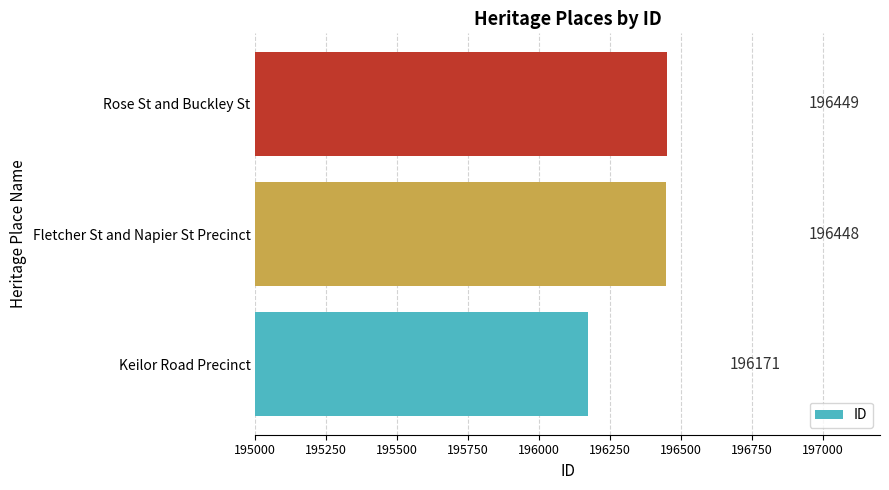

What is the difference between the second highest and minimum values?

277